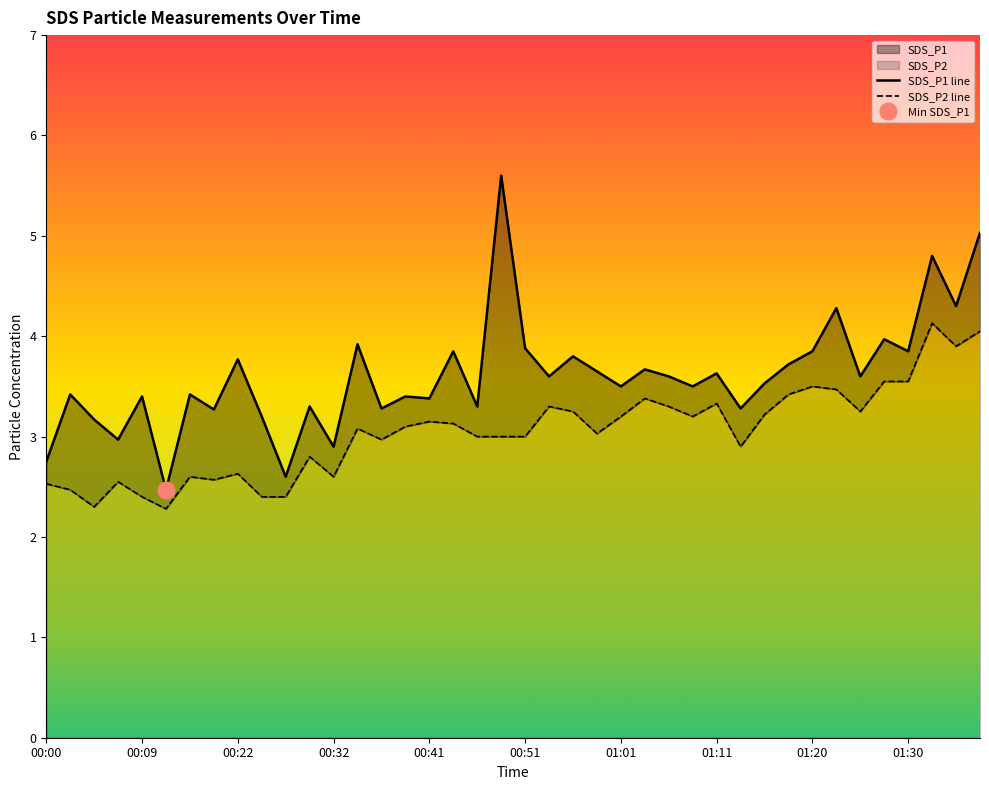

At how many categories does at least one series exceed 4?

5